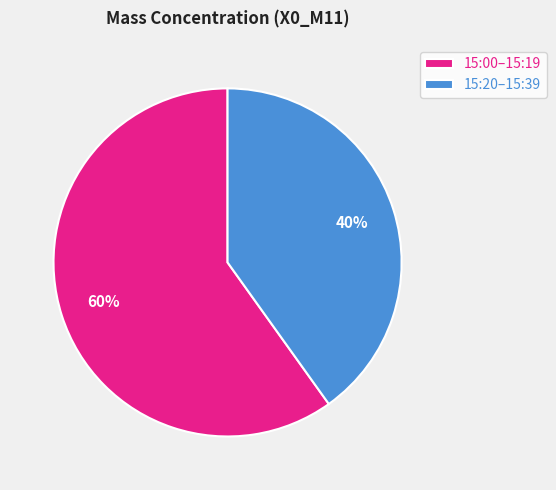

Which slice is the largest?

15:00–15:19